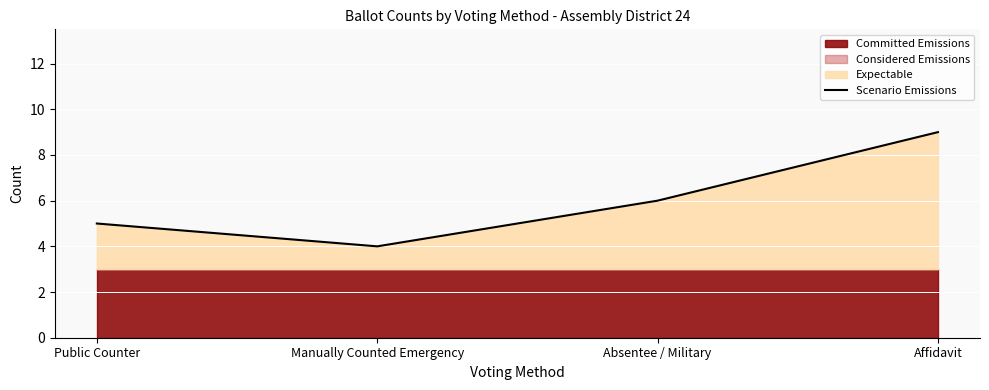

At which label is the value closest to 6?

Absentee / Military